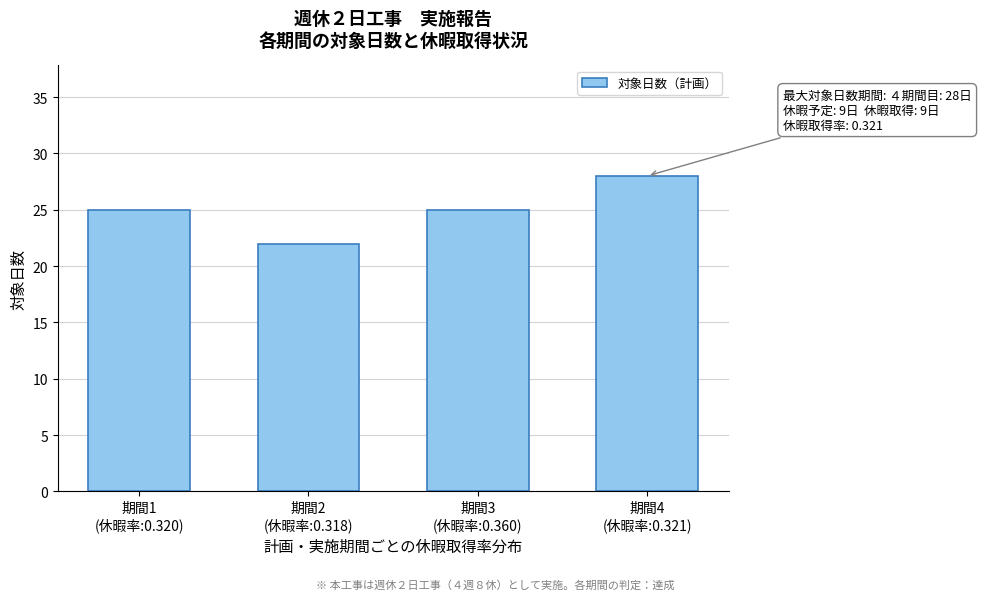

Reading left to right, list all the values displayed in this chart.

25	22	25	28